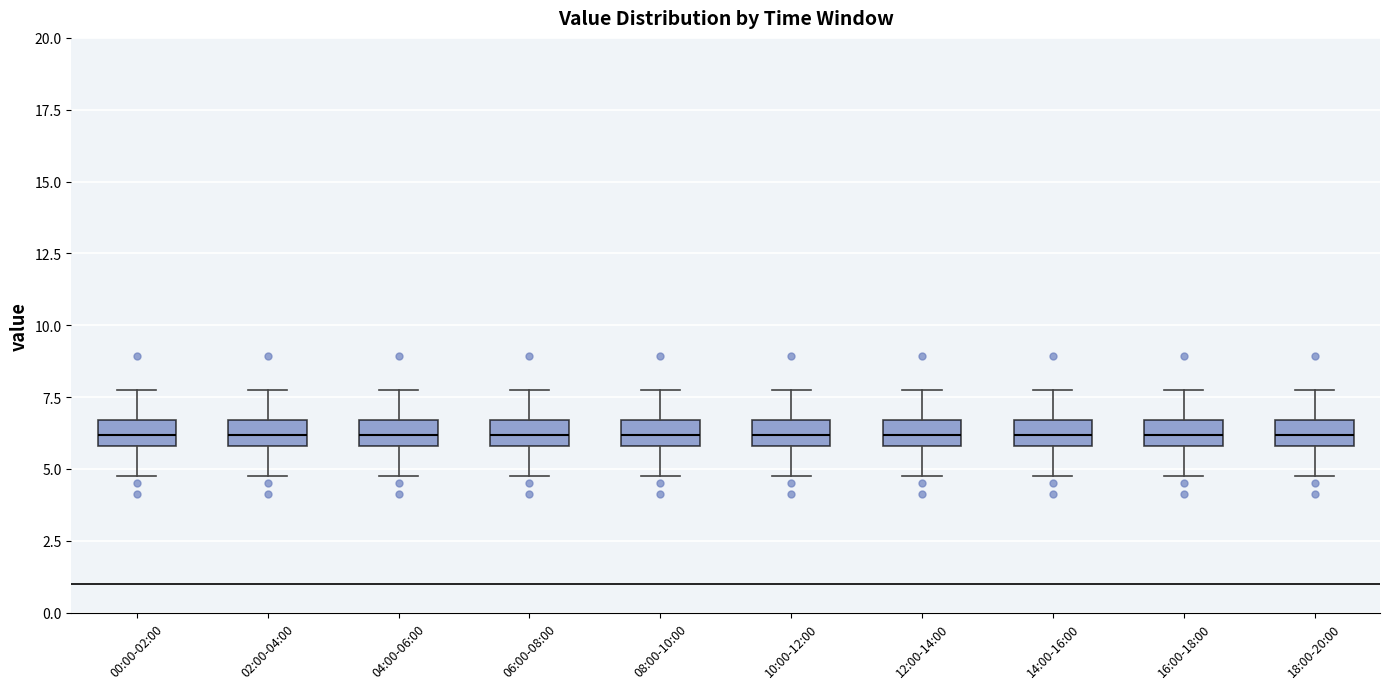

Reading left to right, read every box against the y-axis: the position of its median line, the range the box covers, and the ends of its whiskers. The values are not printed on the chart, so give them approximately, as read against the axis.

00:00-02:00: median 6.0 (inside the box), box 6.0 to 6.5, whiskers 5.0 to 8.0
02:00-04:00: median 6.0 (inside the box), box 6.0 to 6.5, whiskers 5.0 to 8.0
04:00-06:00: median 6.0 (inside the box), box 6.0 to 6.5, whiskers 5.0 to 8.0
06:00-08:00: median 6.0 (inside the box), box 6.0 to 6.5, whiskers 5.0 to 8.0
08:00-10:00: median 6.0 (inside the box), box 6.0 to 6.5, whiskers 5.0 to 8.0
10:00-12:00: median 6.0 (inside the box), box 6.0 to 6.5, whiskers 5.0 to 8.0
12:00-14:00: median 6.0 (inside the box), box 6.0 to 6.5, whiskers 5.0 to 8.0
14:00-16:00: median 6.0 (inside the box), box 6.0 to 6.5, whiskers 5.0 to 8.0
16:00-18:00: median 6.0 (inside the box), box 6.0 to 6.5, whiskers 5.0 to 8.0
18:00-20:00: median 6.0 (inside the box), box 6.0 to 6.5, whiskers 5.0 to 8.0